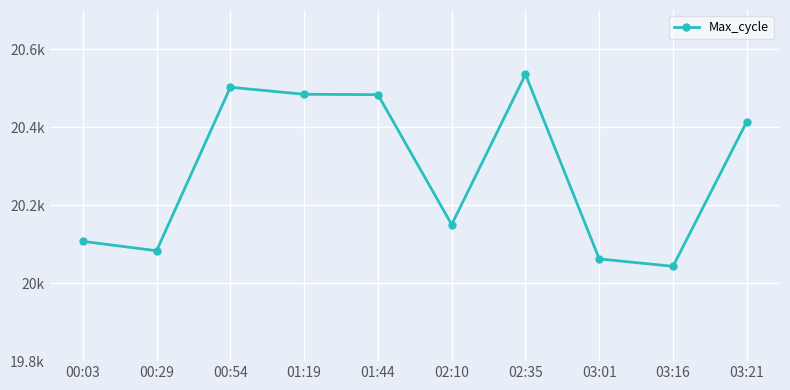

Is this an area chart (filled region under the line)?

No